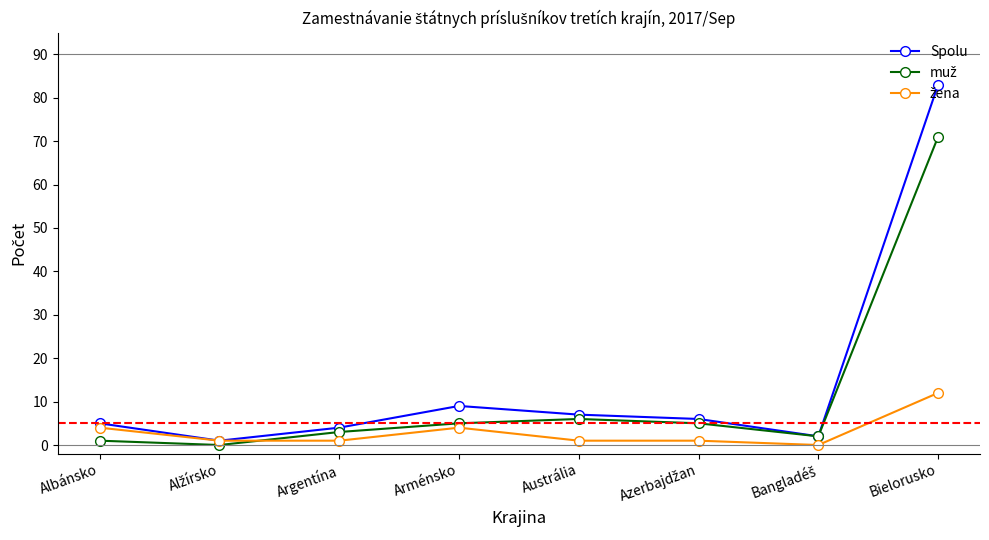

How many lines are shown in the chart?

3